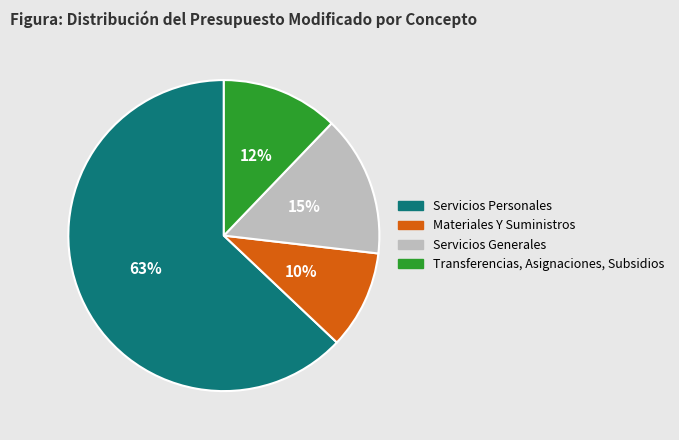

Does Materiales Y Suministros represent more than half of the total?

No